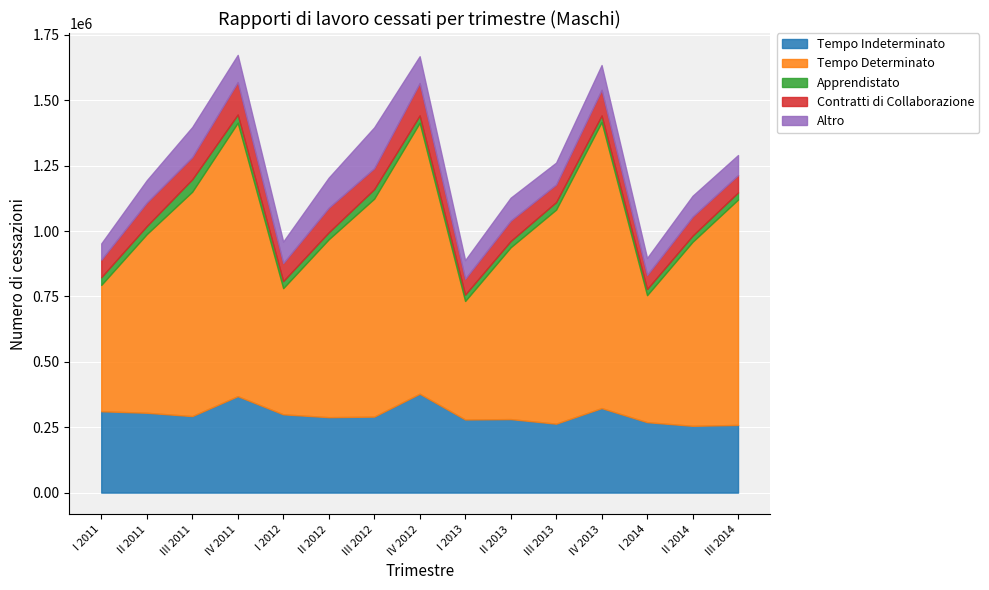

What is the average value of the Tempo Determinato series?

744798